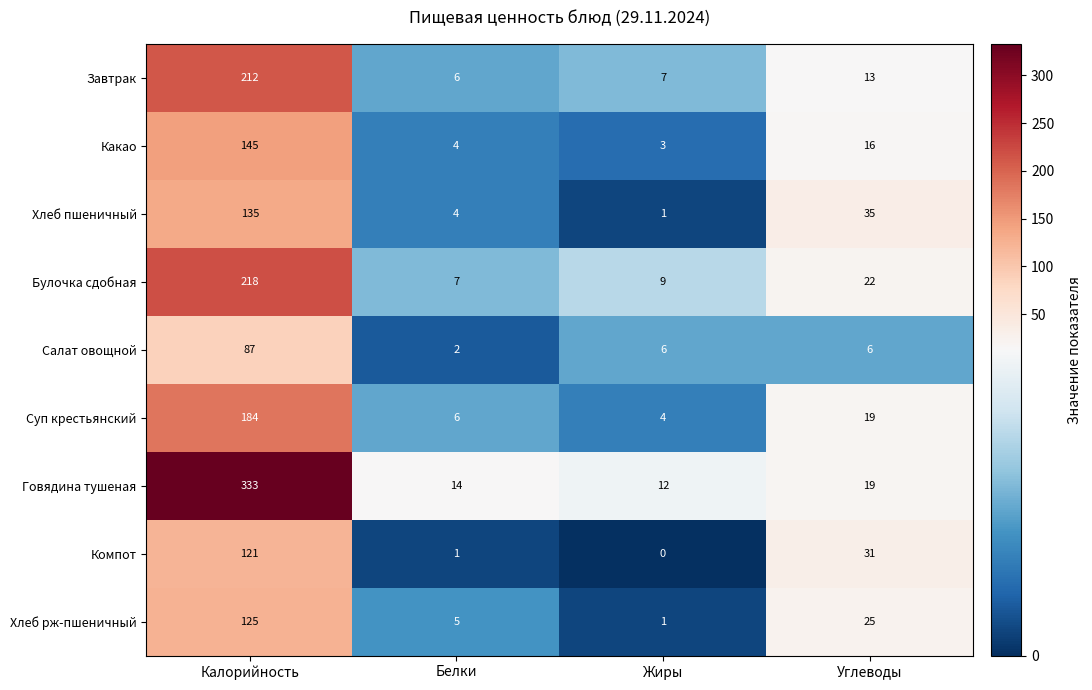

Which series has the largest total across all categories?

Говядина тушеная